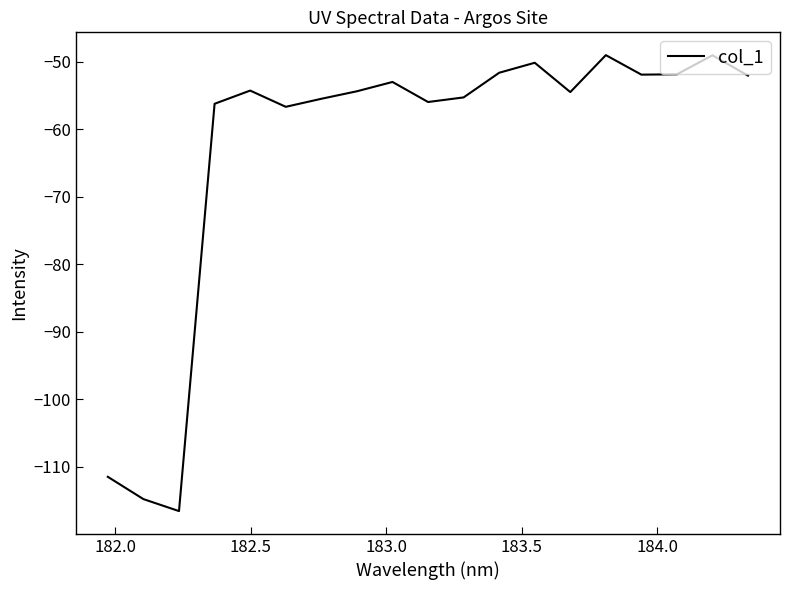

What is the difference between the maximum and minimum values?

67.5